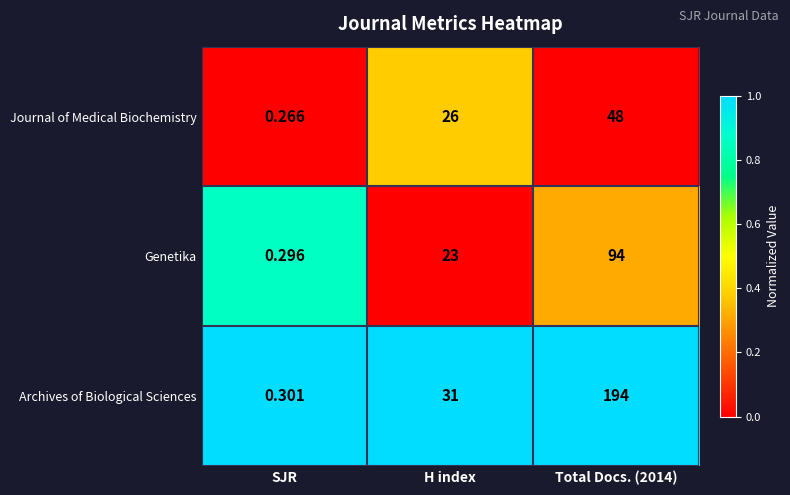

Rank the series by their average value, from lowest to highest.

Journal of Medical Biochemistry, Genetika, Archives of Biological Sciences